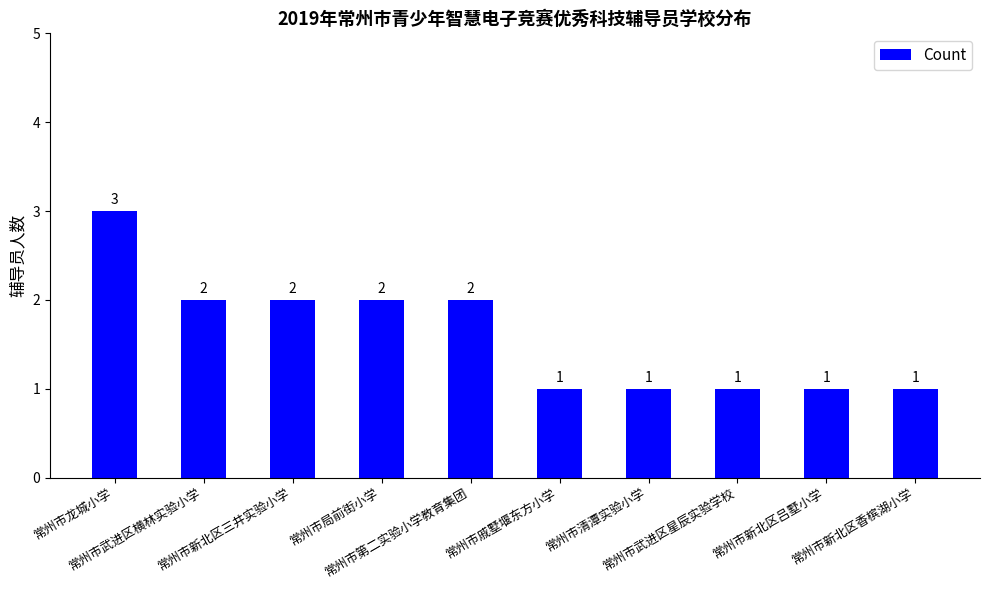

Count the values in the range 1 to 2.

9